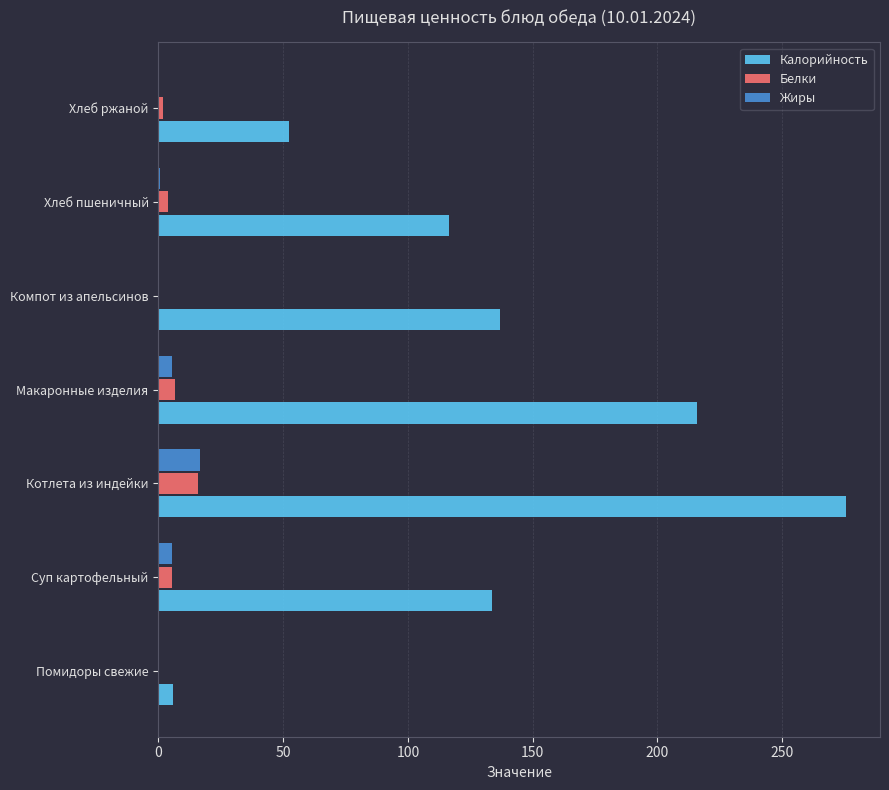

Between Котлета из индейки and Хлеб ржаной, which series saw the biggest shift?

Калорийность